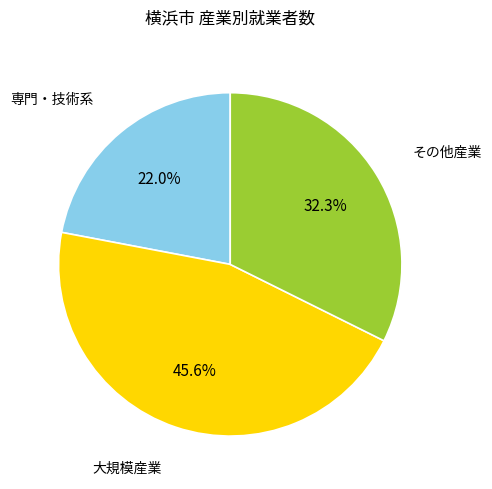

Is there any slice that represents more than half of the pie?

No